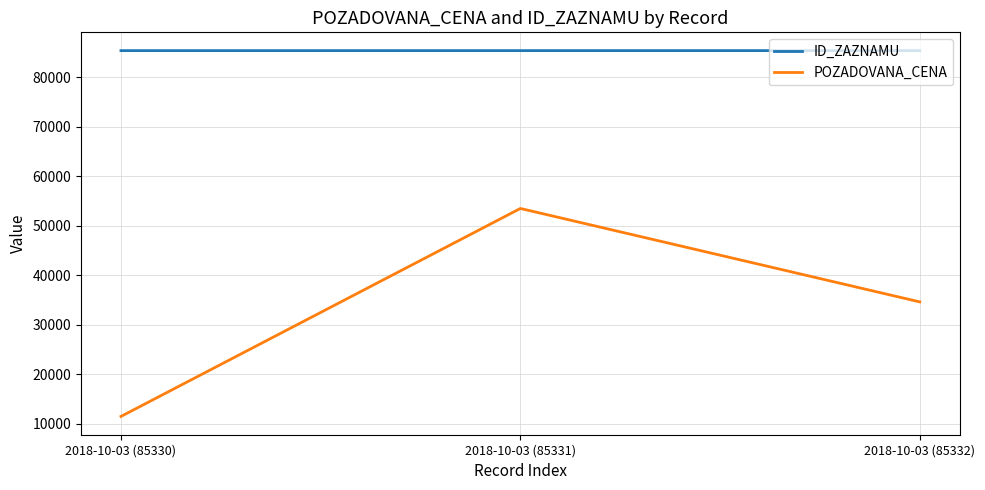

How many ID_ZAZNAMU values are between 85330 and 85332?

3